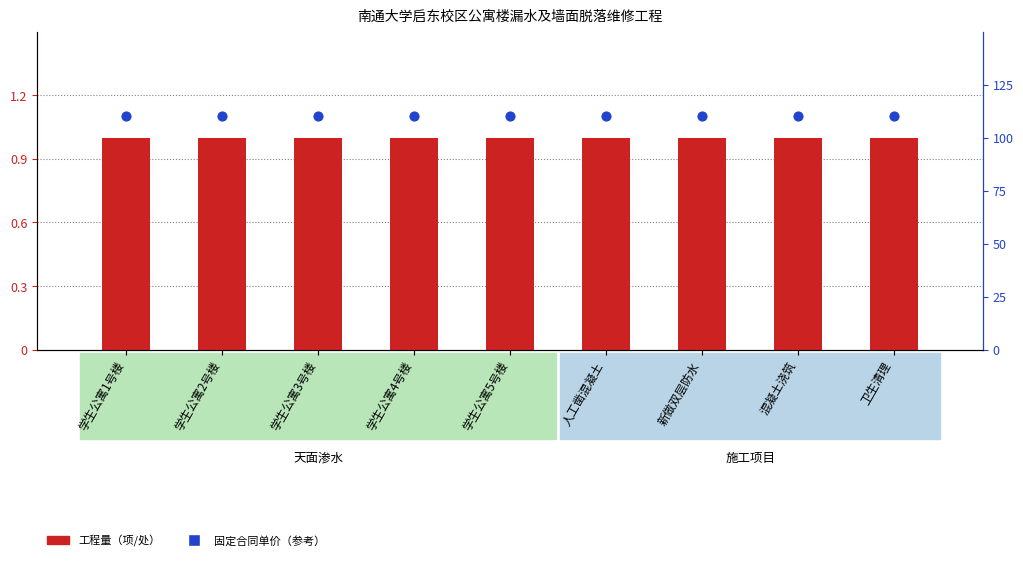

Which series has the largest total across all categories?

固定合同单价（参考）